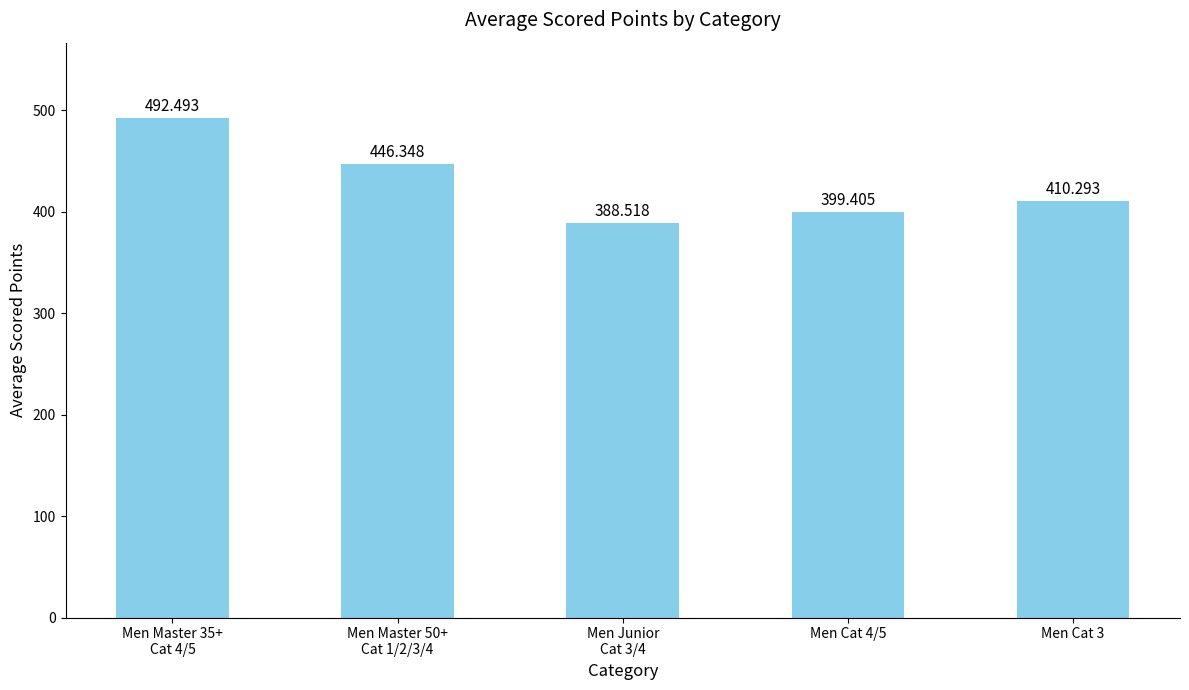

List the labels in order of value, smallest first.

Men Junior
Cat 3/4, Men Cat 4/5, Men Cat 3, Men Master 50+
Cat 1/2/3/4, Men Master 35+
Cat 4/5